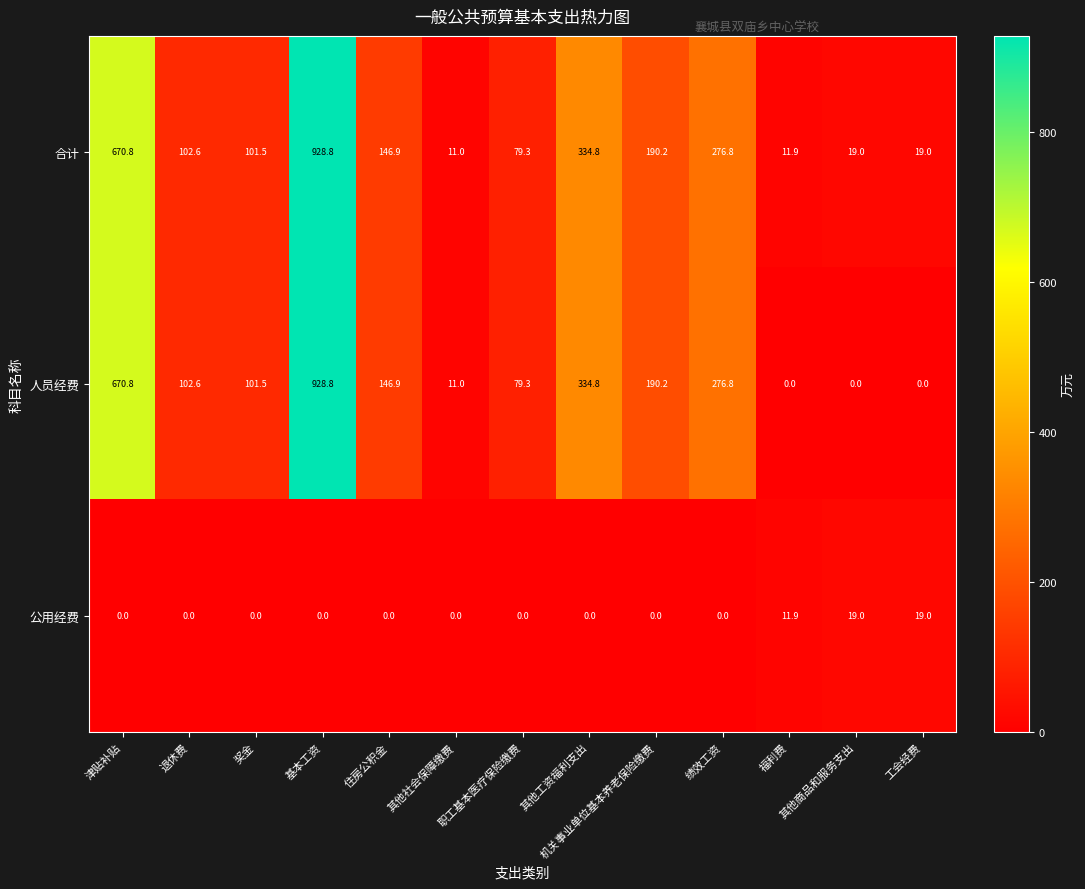

What is the spread (max minus min) of values at 其他社会保障缴费?

11.0